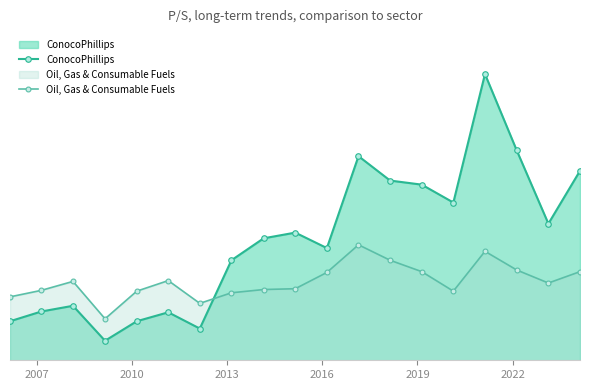

True or false: Oil, Gas & Consumable Fuels has more than 2 points higher than both neighbors.

True